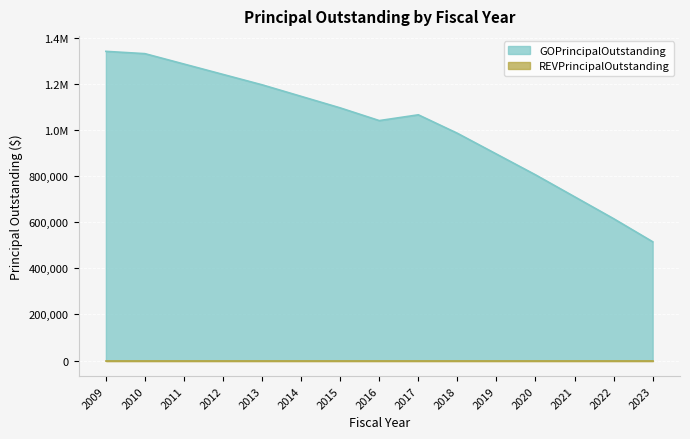

What is the change in value from 2012 to 2023?

-725000